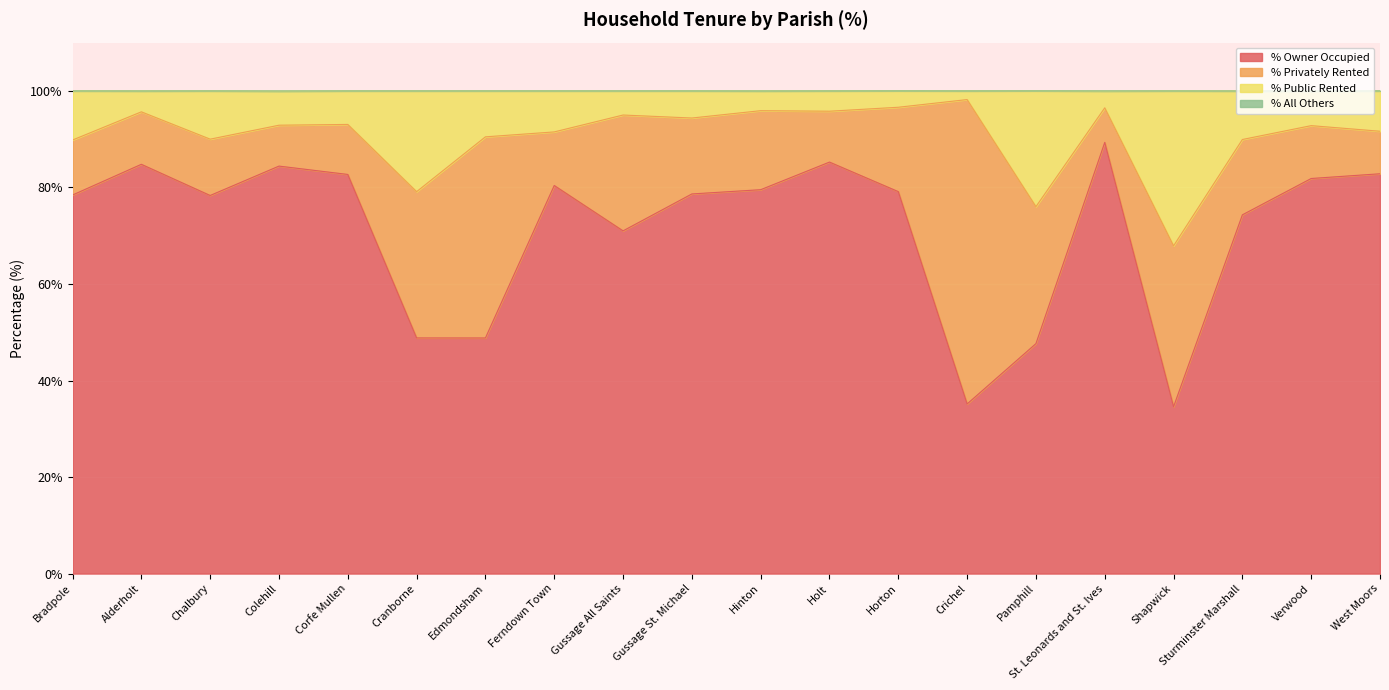

True or false: % Owner Occupied has more than 0 interior local peaks.

True